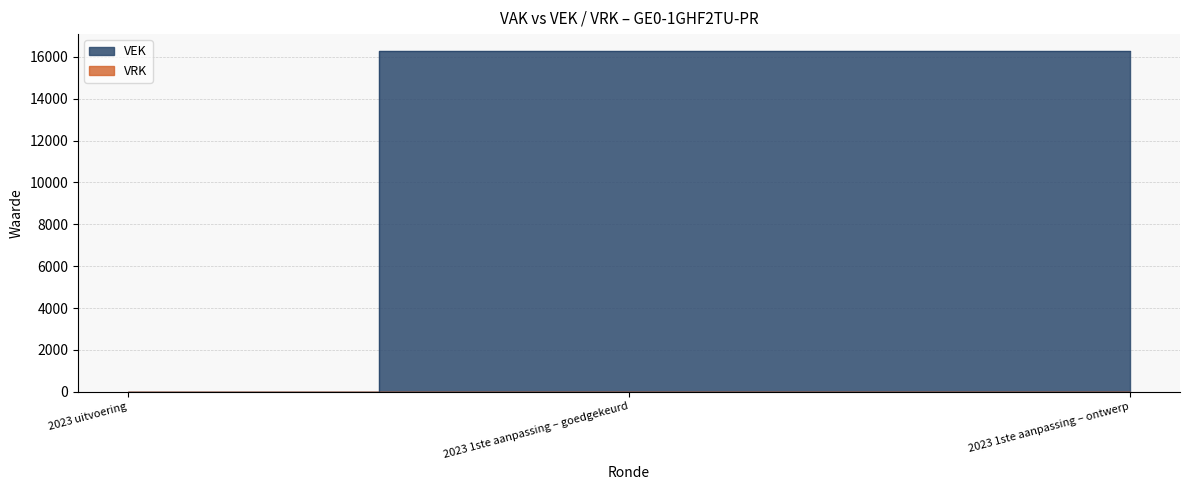

Reading left to right, extract all data points from this chart.

2023 uitvoering=0	2023 1ste aanpassing – goedgekeurd=16278	2023 1ste aanpassing – ontwerp=16278